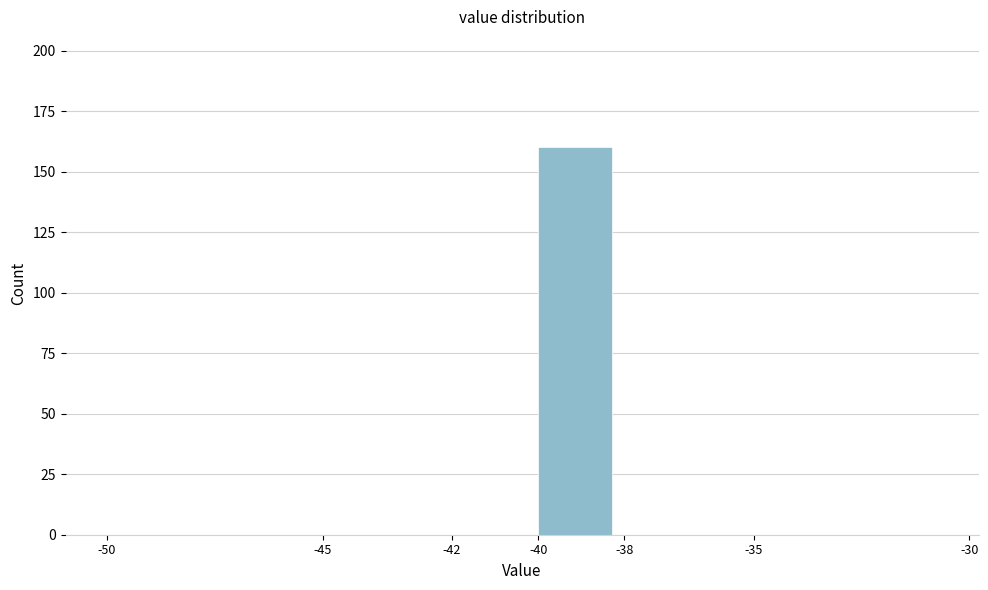

Reading left to right, list every bar in this chart as the range it spans on the x-axis followed by its height. The values are not printed on the chart, so give them approximately, as read against the axis.

-50 to -45: 0
-45 to -42: 0
-42 to -40: 0
-40 to -38: 160
-38 to -35: 0
-35 to -30: 0